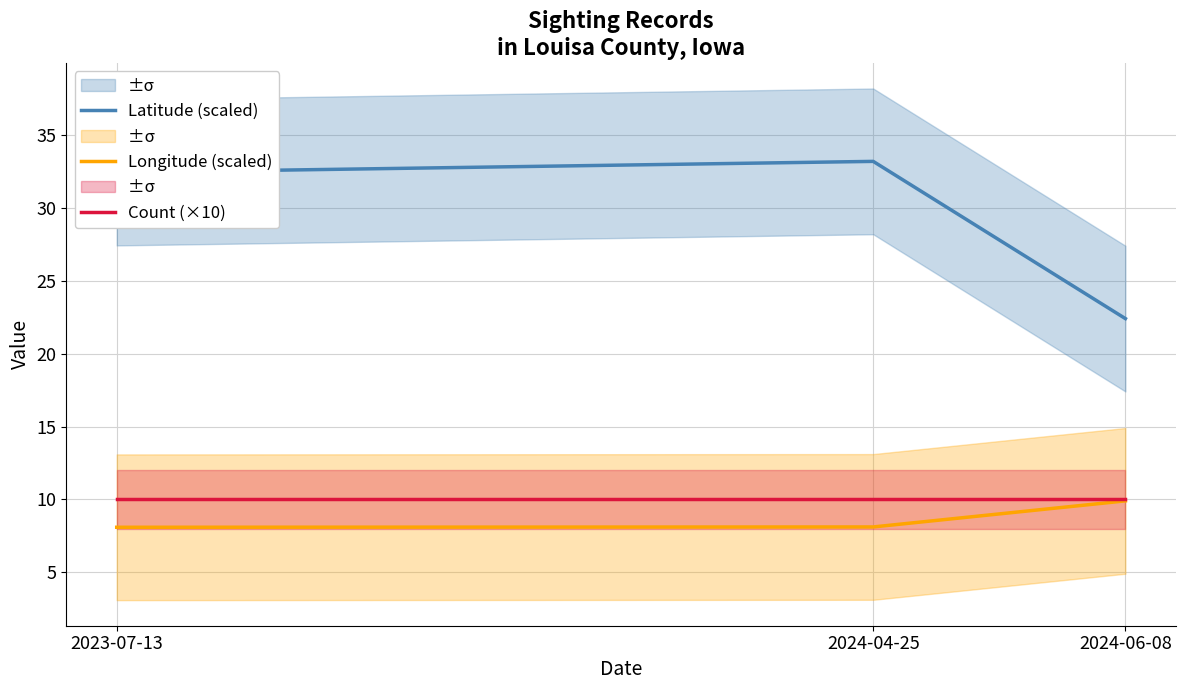

True or false: Latitude (scaled) has a value of 33.2 at 2024-04-25.

True